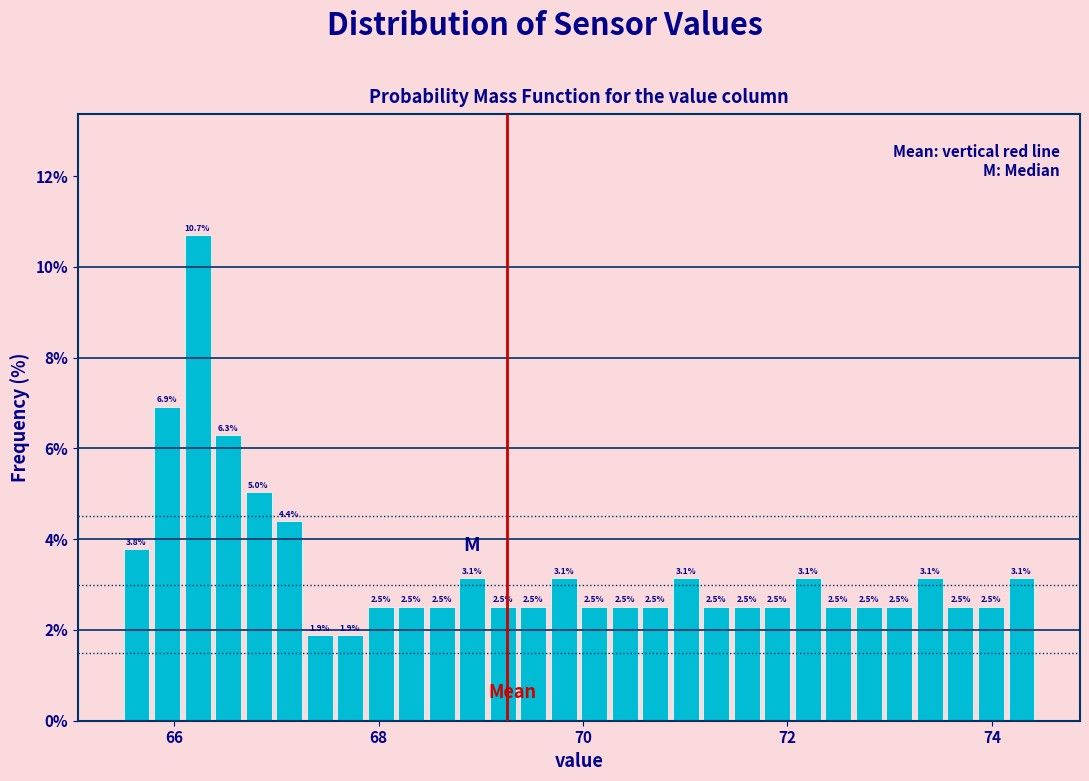

Read against the x-axis, roughly where is the centre of the tallest bar?

66.2